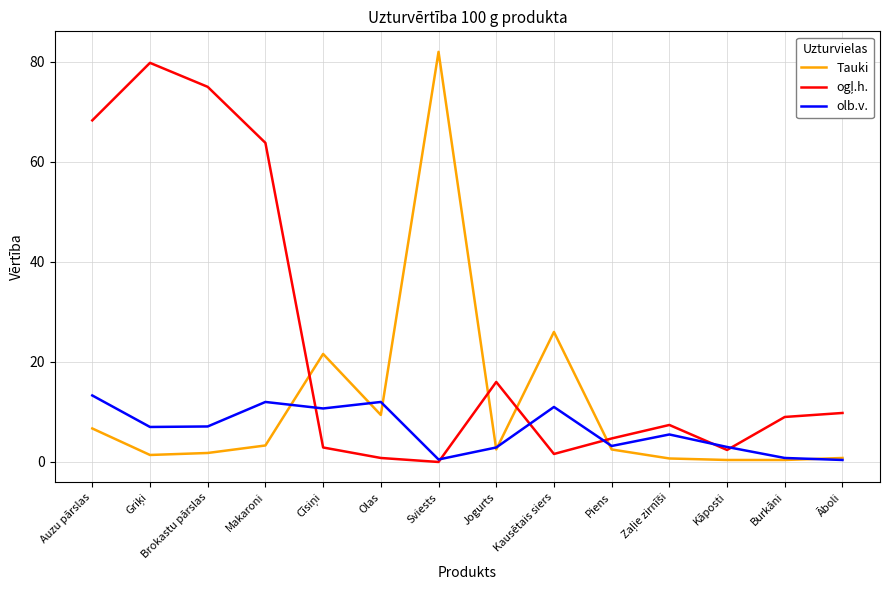

How many categories are shown in the chart?

14